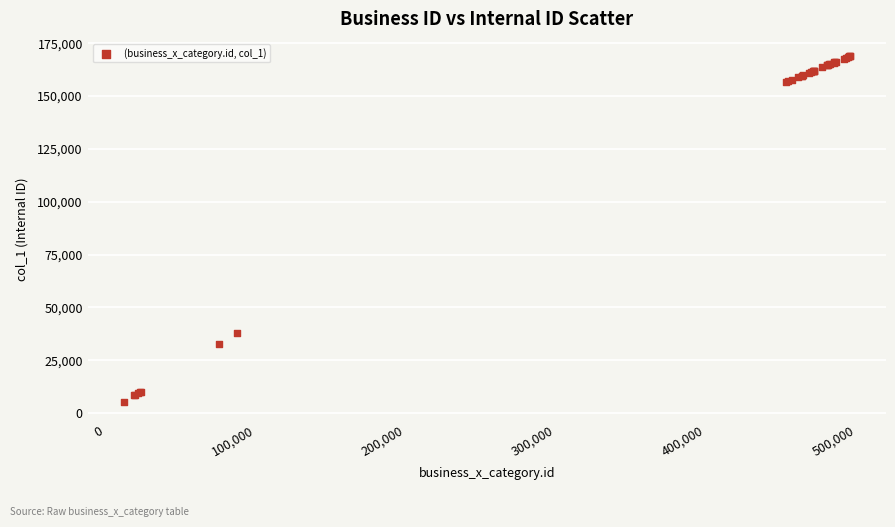

What Y value in the scatter plot is closest to 86915?

37840